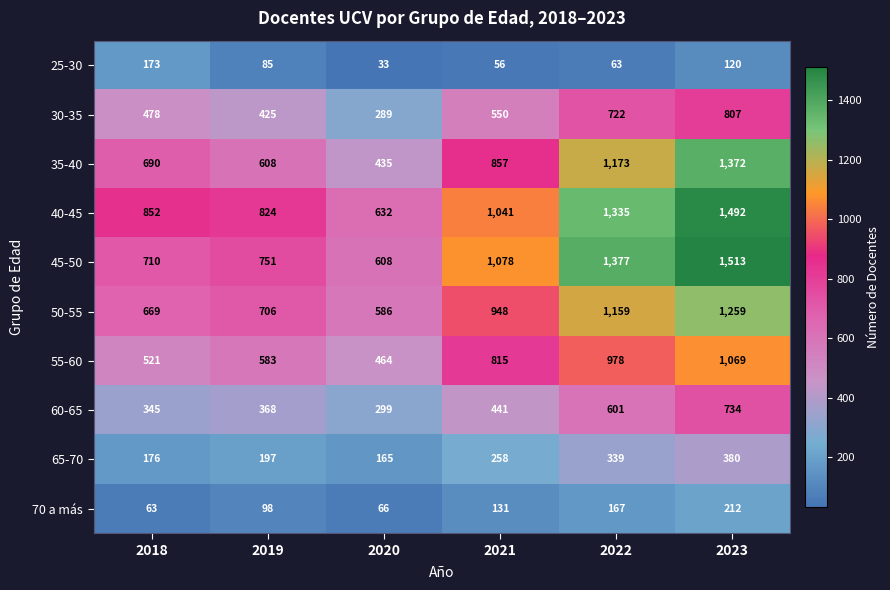

Between 2018 and 2023, which series saw the biggest shift?

45-50